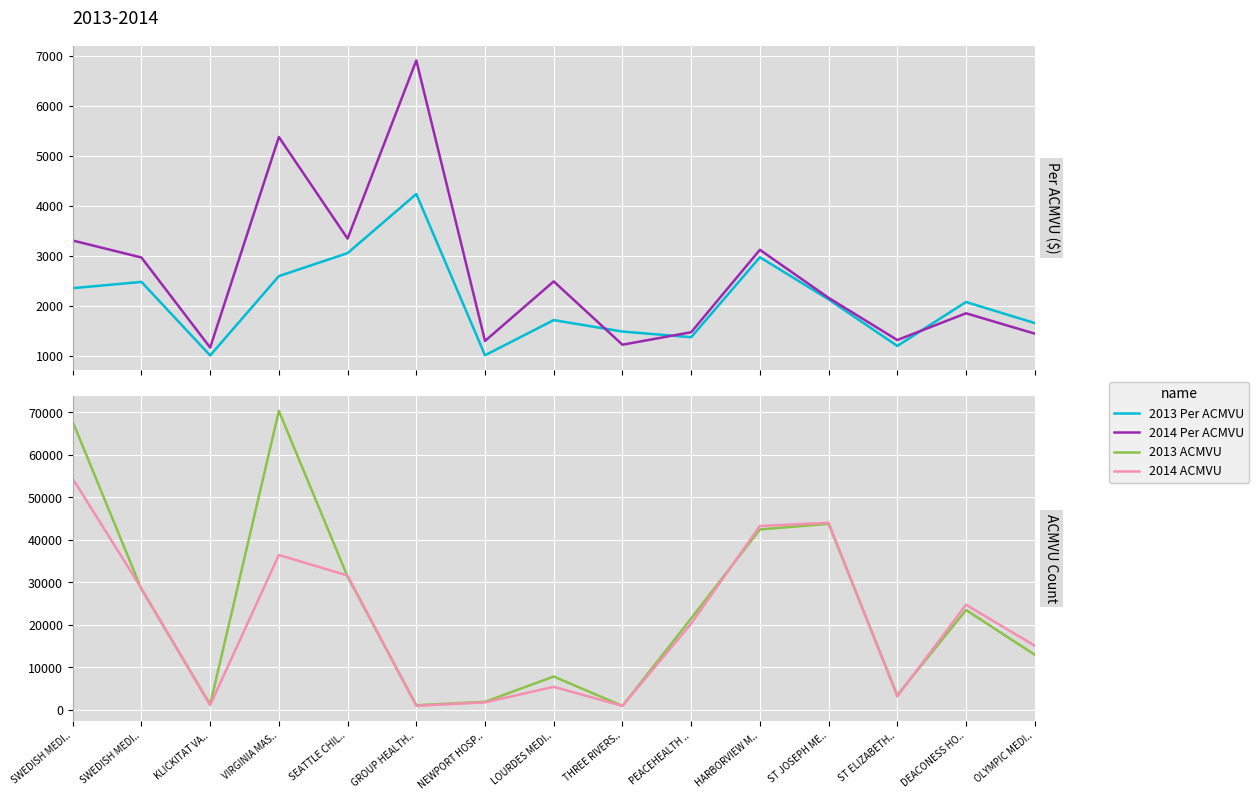

What is the maximum value for 2014 ACMVU?

54386.0